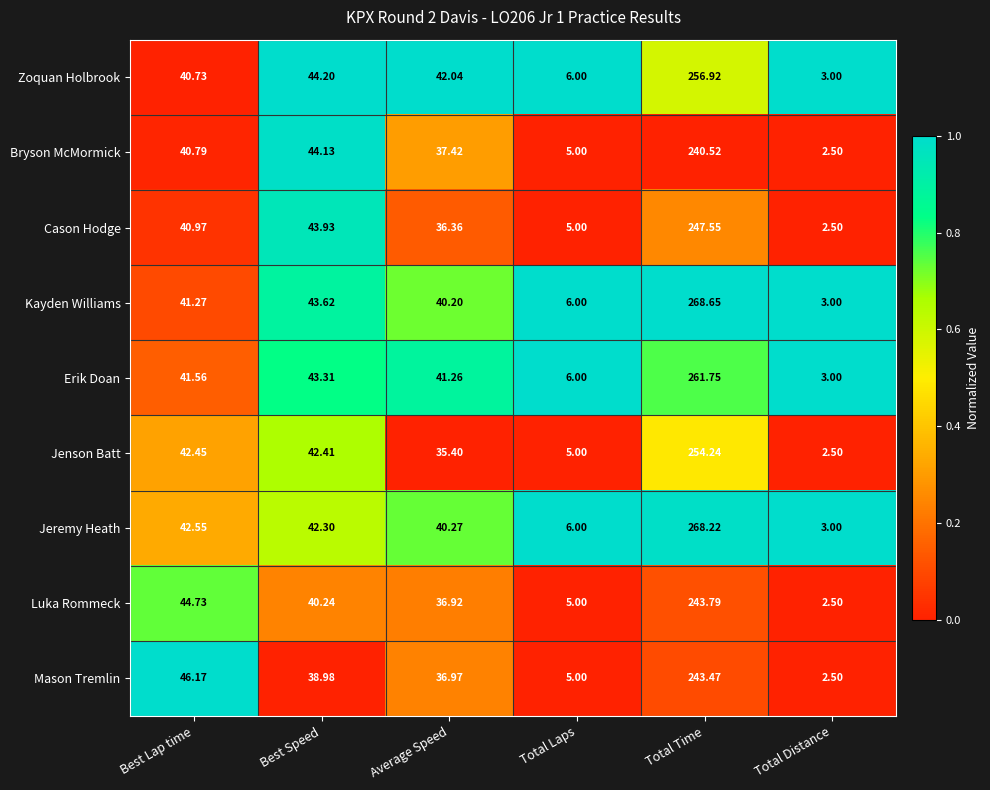

Where is Cason Hodge nearest to the value 125?

Best Speed